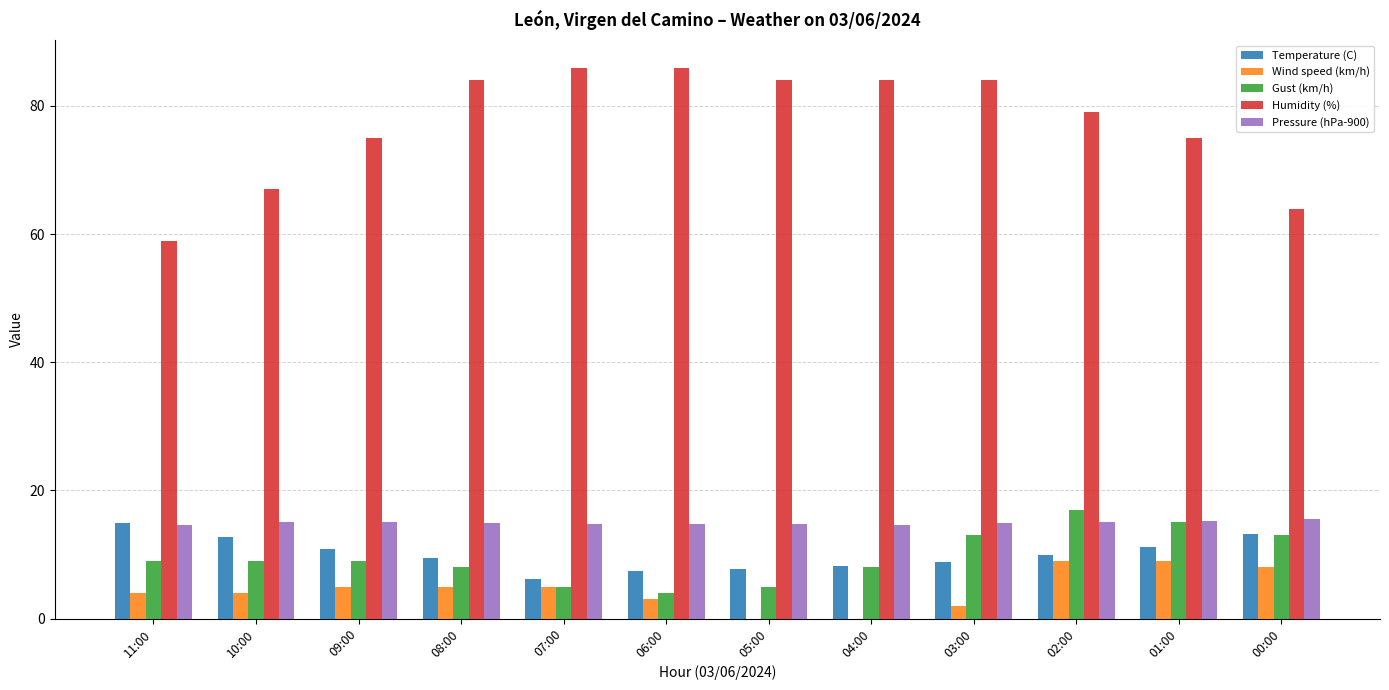

Is it true that Pressure (hPa-900) equals 8.1 at 05:00?

False